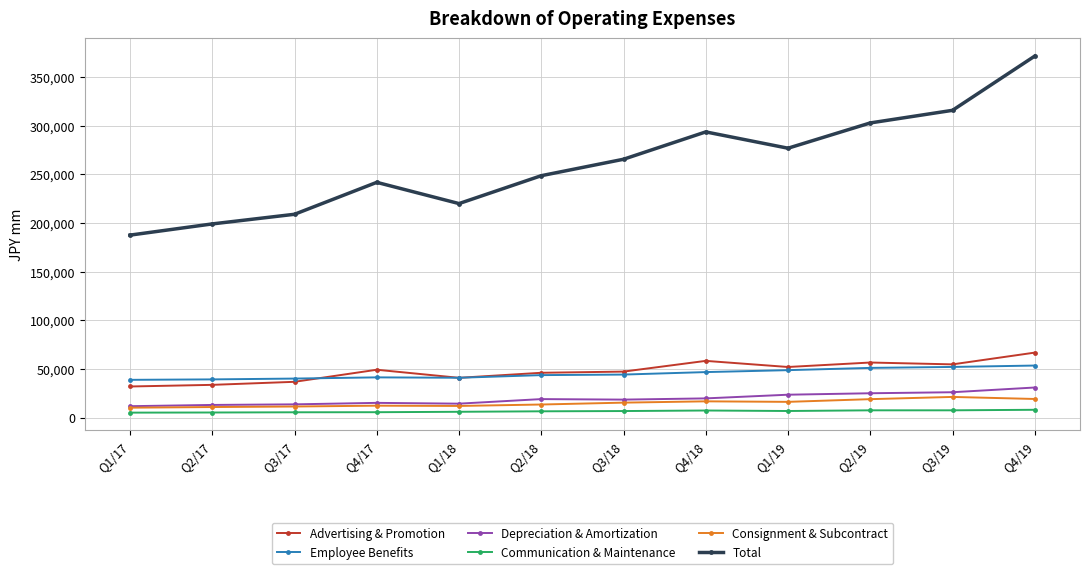

How many interior local valleys does the Total series have?

2